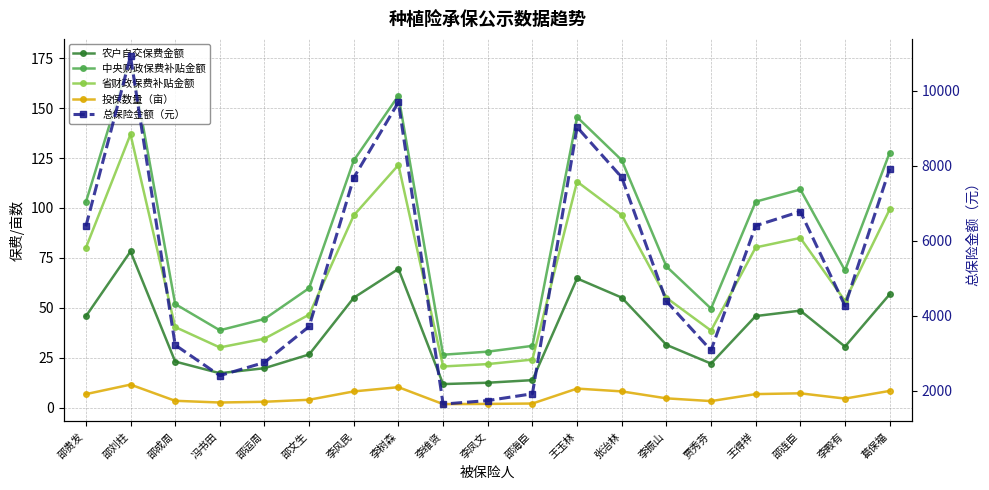

True or false: 中央财政保费补贴金额 has more than 0 interior local peaks.

True